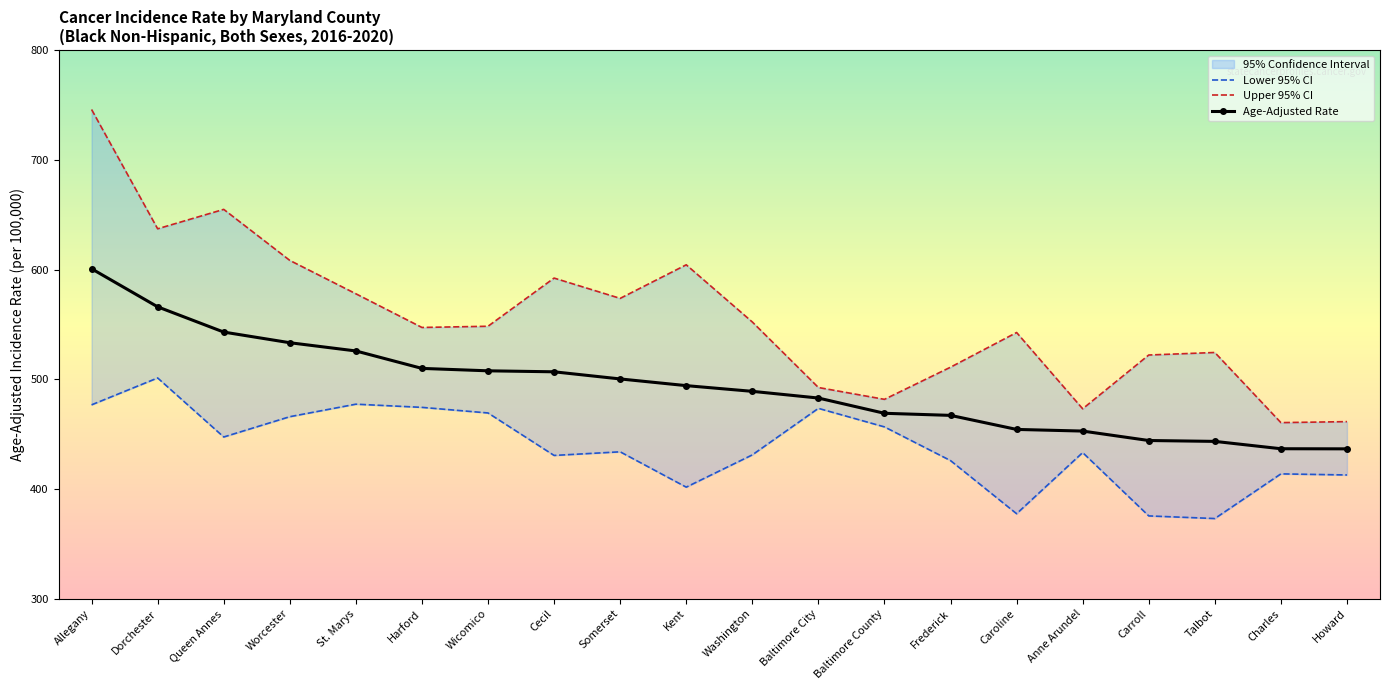

True or false: Age-Adjusted Rate and Upper 95% CI intersect in this chart.

False